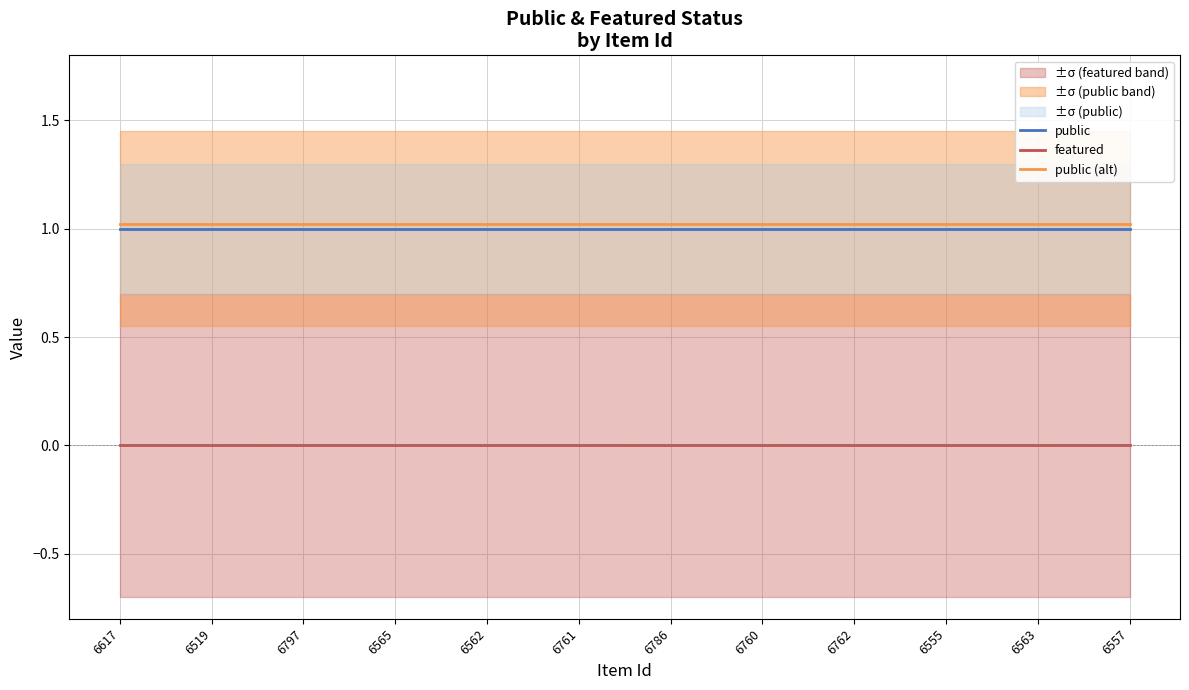

True or false: public (alt) and featured intersect in this chart.

False